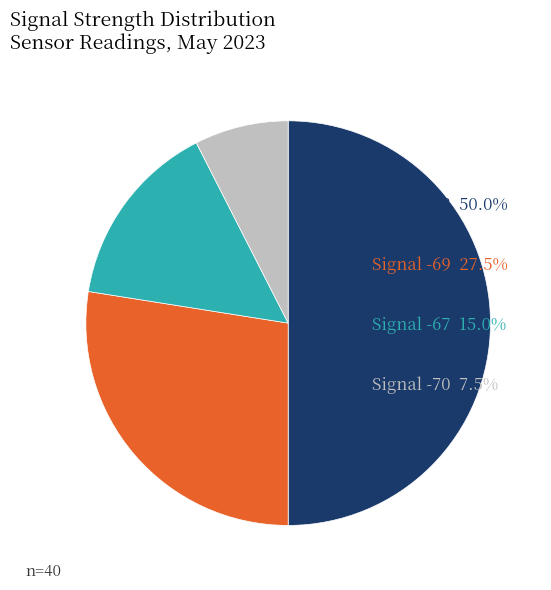

How many segments does this pie chart have?

4